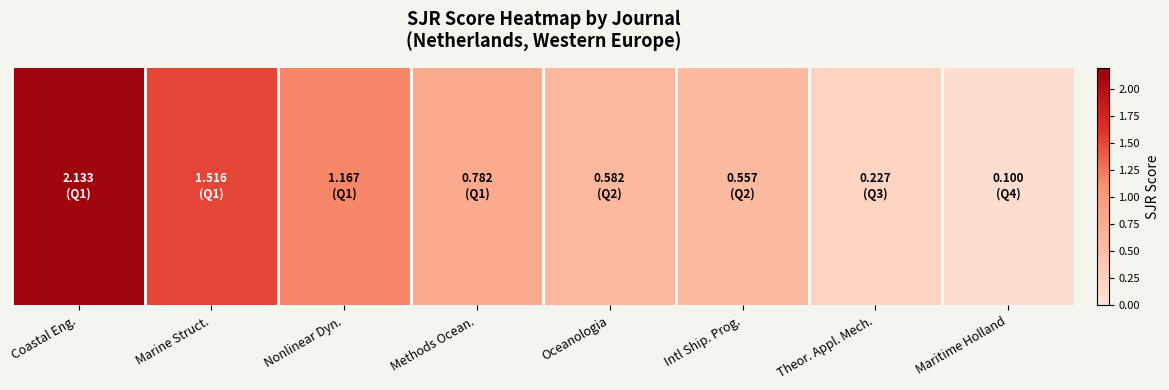

How many categories are shown in the chart?

8